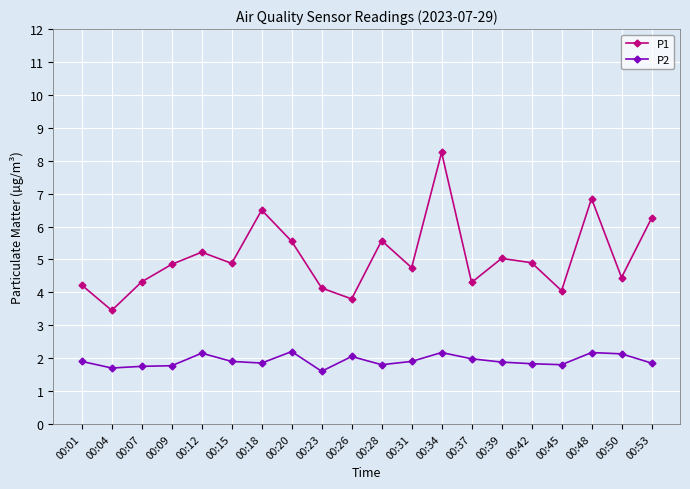

The value of P1 at 00:53 is 6.2. True or false?

True